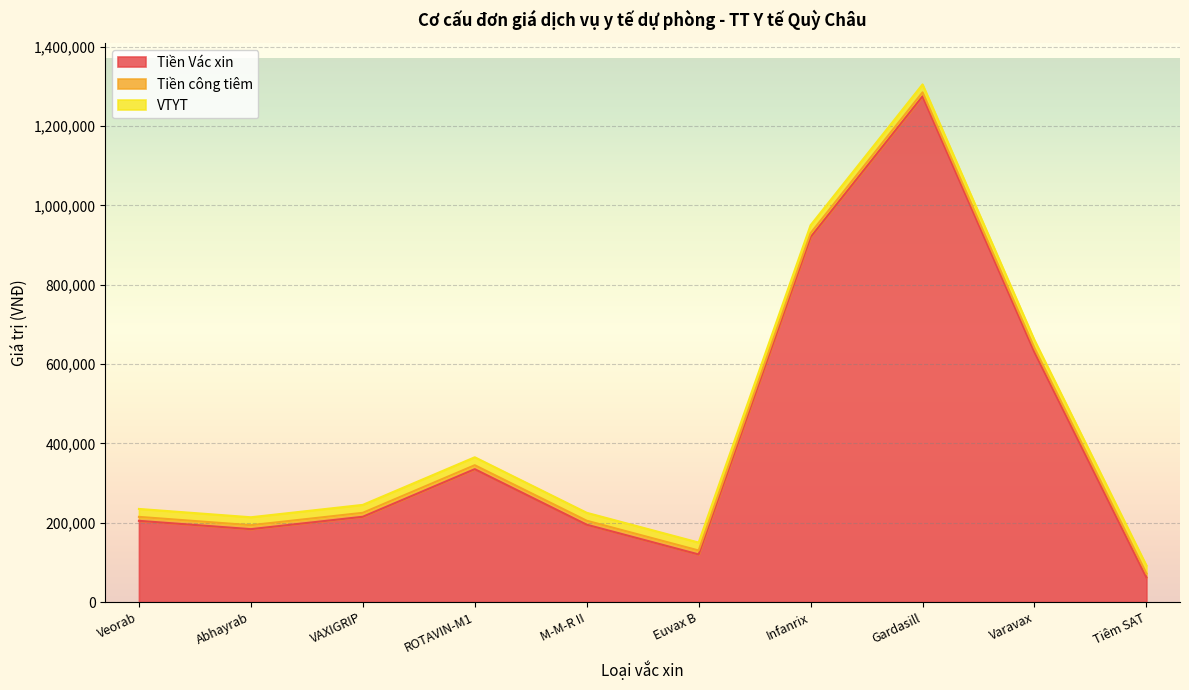

Between Varavax and Tiêm SAT, which series saw the biggest shift?

Tiền Vác xin